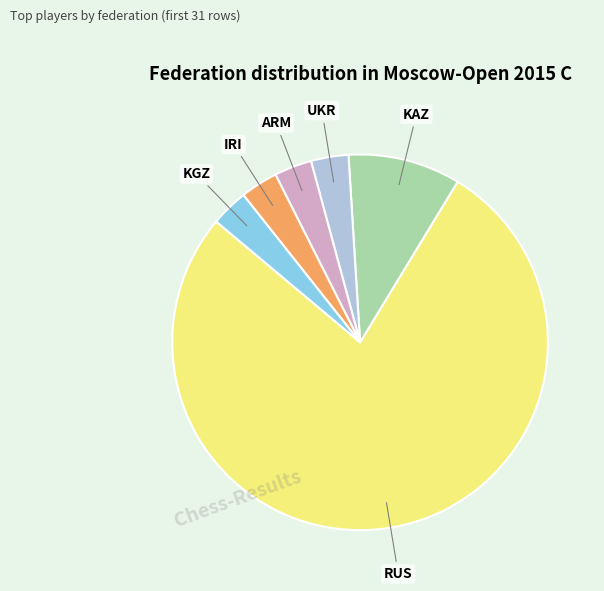

Is there a majority slice in this chart?

Yes